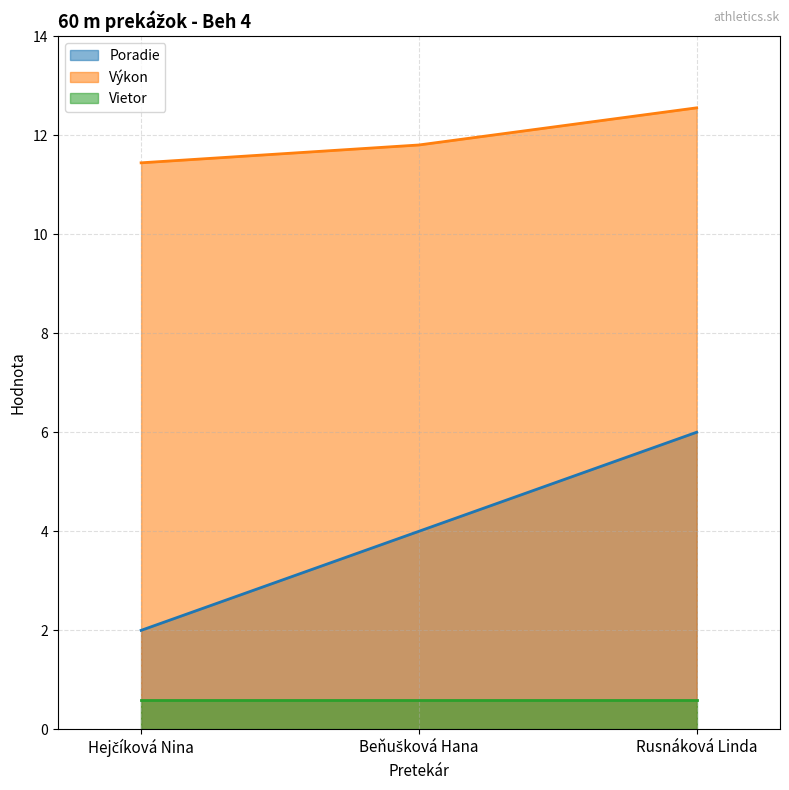

Which category has the highest value in the Poradie series?

Rusnáková Linda